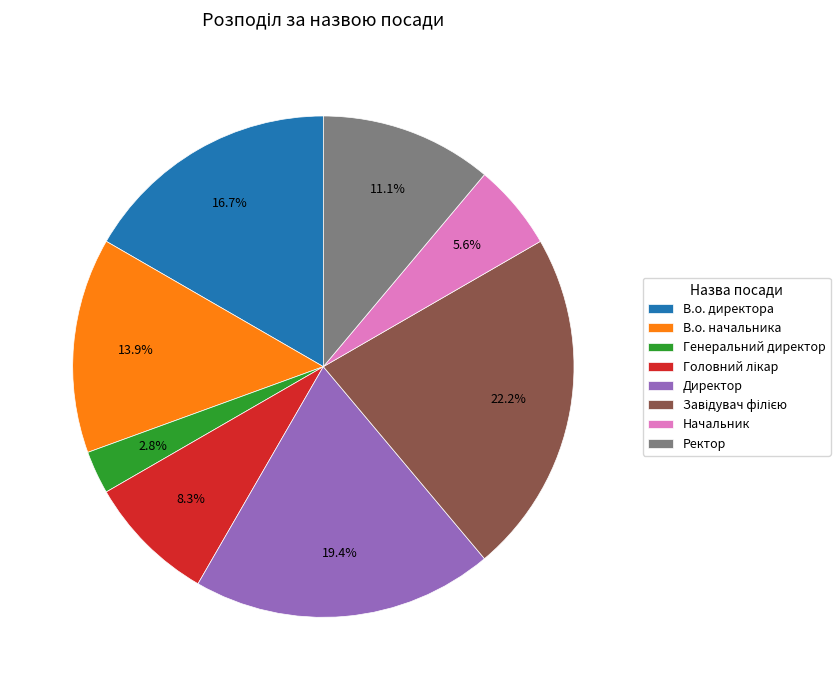

Approximately how many times larger is the value at В.о. директора compared to В.о. начальника?

1.2